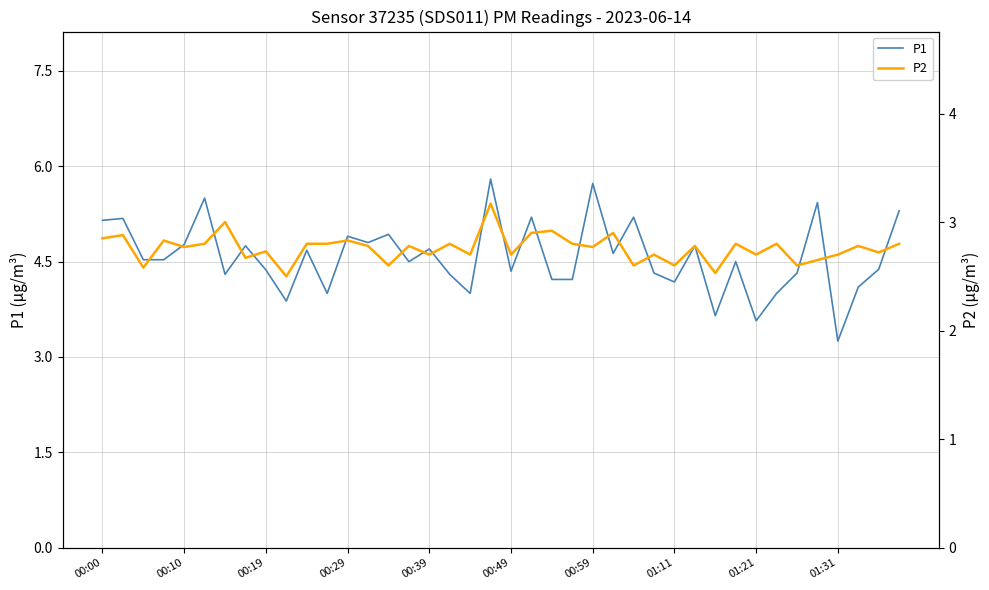

Which series has the largest total across all categories?

P1